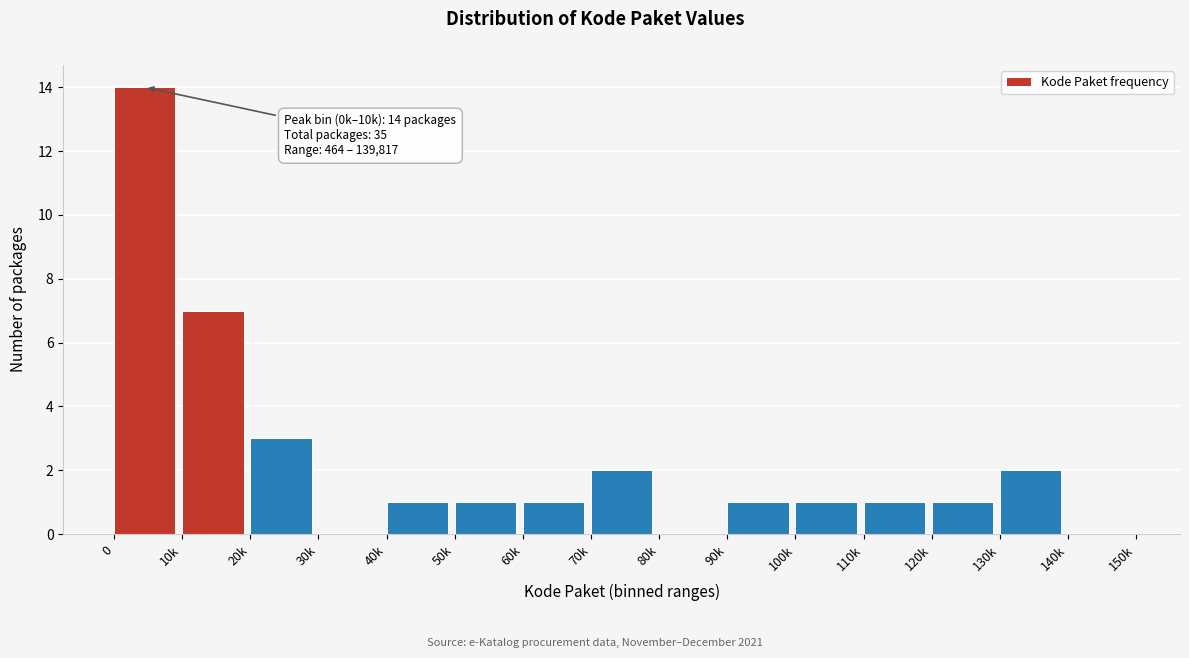

Reading right to left, extract all data points from this chart.

140k=0	130k=2	120k=1	110k=1	100k=1	90k=1	80k=0	70k=2	60k=1	50k=1	40k=1	30k=0	20k=3	10k=7	0=14